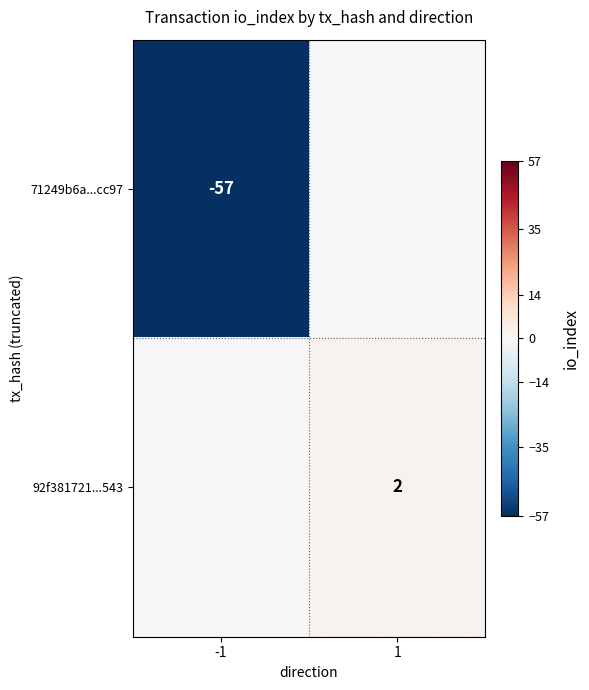

Is it true that 92f381721...543 equals 0 at 1?

False